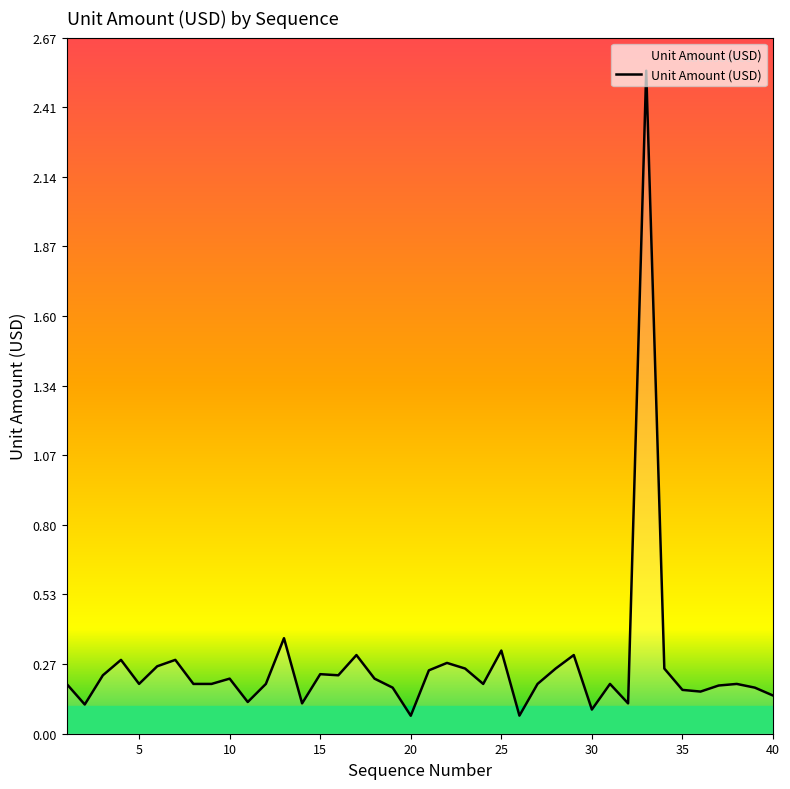

Does the chart have visible grid lines?

No